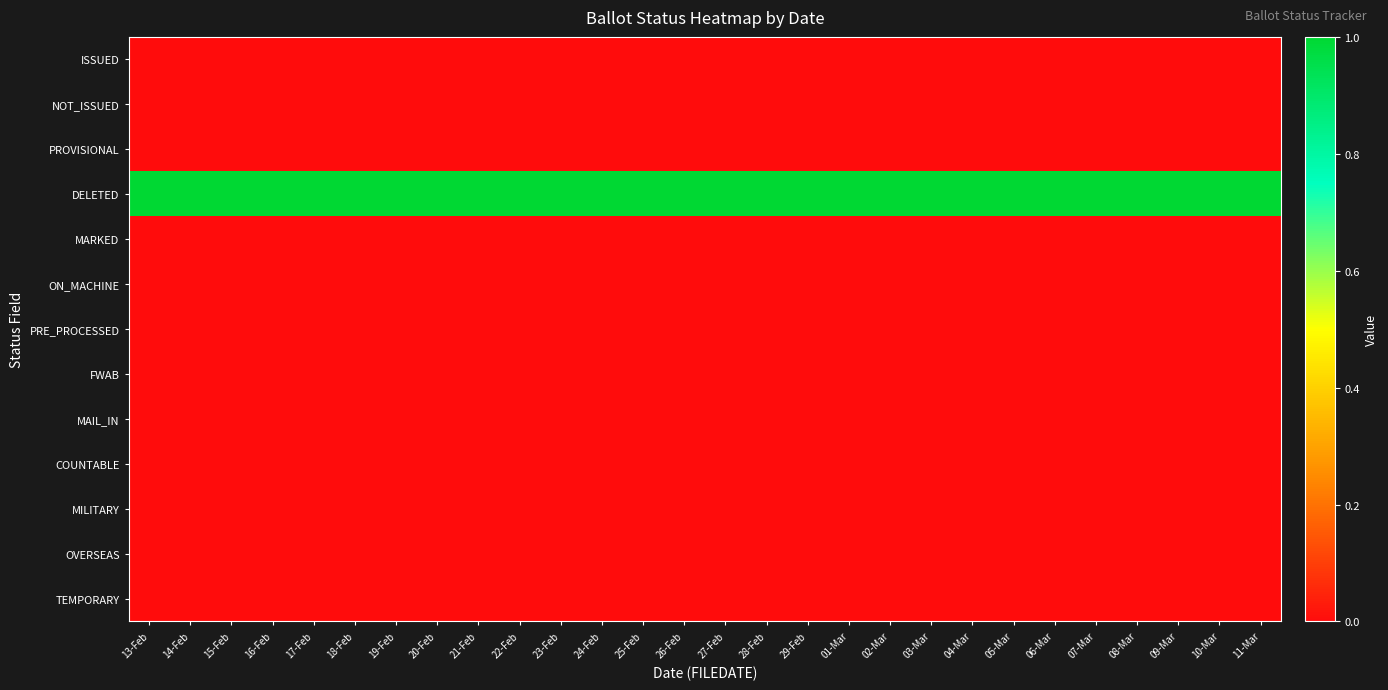

Reading left to right, what are all the values shown in this chart?

ISSUED: 13-Feb=0	14-Feb=0	15-Feb=0	16-Feb=0	17-Feb=0	18-Feb=0	19-Feb=0	20-Feb=0	21-Feb=0	22-Feb=0	23-Feb=0	24-Feb=0	25-Feb=0	26-Feb=0	27-Feb=0	28-Feb=0	29-Feb=0	01-Mar=0	02-Mar=0	03-Mar=0	04-Mar=0	05-Mar=0	06-Mar=0	07-Mar=0	08-Mar=0	09-Mar=0	10-Mar=0	11-Mar=0
NOT_ISSUED: 13-Feb=0	14-Feb=0	15-Feb=0	16-Feb=0	17-Feb=0	18-Feb=0	19-Feb=0	20-Feb=0	21-Feb=0	22-Feb=0	23-Feb=0	24-Feb=0	25-Feb=0	26-Feb=0	27-Feb=0	28-Feb=0	29-Feb=0	01-Mar=0	02-Mar=0	03-Mar=0	04-Mar=0	05-Mar=0	06-Mar=0	07-Mar=0	08-Mar=0	09-Mar=0	10-Mar=0	11-Mar=0
PROVISIONAL: 13-Feb=0	14-Feb=0	15-Feb=0	16-Feb=0	17-Feb=0	18-Feb=0	19-Feb=0	20-Feb=0	21-Feb=0	22-Feb=0	23-Feb=0	24-Feb=0	25-Feb=0	26-Feb=0	27-Feb=0	28-Feb=0	29-Feb=0	01-Mar=0	02-Mar=0	03-Mar=0	04-Mar=0	05-Mar=0	06-Mar=0	07-Mar=0	08-Mar=0	09-Mar=0	10-Mar=0	11-Mar=0
DELETED: 13-Feb=1	14-Feb=1	15-Feb=1	16-Feb=1	17-Feb=1	18-Feb=1	19-Feb=1	20-Feb=1	21-Feb=1	22-Feb=1	23-Feb=1	24-Feb=1	25-Feb=1	26-Feb=1	27-Feb=1	28-Feb=1	29-Feb=1	01-Mar=1	02-Mar=1	03-Mar=1	04-Mar=1	05-Mar=1	06-Mar=1	07-Mar=1	08-Mar=1	09-Mar=1	10-Mar=1	11-Mar=1
MARKED: 13-Feb=0	14-Feb=0	15-Feb=0	16-Feb=0	17-Feb=0	18-Feb=0	19-Feb=0	20-Feb=0	21-Feb=0	22-Feb=0	23-Feb=0	24-Feb=0	25-Feb=0	26-Feb=0	27-Feb=0	28-Feb=0	29-Feb=0	01-Mar=0	02-Mar=0	03-Mar=0	04-Mar=0	05-Mar=0	06-Mar=0	07-Mar=0	08-Mar=0	09-Mar=0	10-Mar=0	11-Mar=0
ON_MACHINE: 13-Feb=0	14-Feb=0	15-Feb=0	16-Feb=0	17-Feb=0	18-Feb=0	19-Feb=0	20-Feb=0	21-Feb=0	22-Feb=0	23-Feb=0	24-Feb=0	25-Feb=0	26-Feb=0	27-Feb=0	28-Feb=0	29-Feb=0	01-Mar=0	02-Mar=0	03-Mar=0	04-Mar=0	05-Mar=0	06-Mar=0	07-Mar=0	08-Mar=0	09-Mar=0	10-Mar=0	11-Mar=0
PRE_PROCESSED: 13-Feb=0	14-Feb=0	15-Feb=0	16-Feb=0	17-Feb=0	18-Feb=0	19-Feb=0	20-Feb=0	21-Feb=0	22-Feb=0	23-Feb=0	24-Feb=0	25-Feb=0	26-Feb=0	27-Feb=0	28-Feb=0	29-Feb=0	01-Mar=0	02-Mar=0	03-Mar=0	04-Mar=0	05-Mar=0	06-Mar=0	07-Mar=0	08-Mar=0	09-Mar=0	10-Mar=0	11-Mar=0
FWAB: 13-Feb=0	14-Feb=0	15-Feb=0	16-Feb=0	17-Feb=0	18-Feb=0	19-Feb=0	20-Feb=0	21-Feb=0	22-Feb=0	23-Feb=0	24-Feb=0	25-Feb=0	26-Feb=0	27-Feb=0	28-Feb=0	29-Feb=0	01-Mar=0	02-Mar=0	03-Mar=0	04-Mar=0	05-Mar=0	06-Mar=0	07-Mar=0	08-Mar=0	09-Mar=0	10-Mar=0	11-Mar=0
MAIL_IN: 13-Feb=0	14-Feb=0	15-Feb=0	16-Feb=0	17-Feb=0	18-Feb=0	19-Feb=0	20-Feb=0	21-Feb=0	22-Feb=0	23-Feb=0	24-Feb=0	25-Feb=0	26-Feb=0	27-Feb=0	28-Feb=0	29-Feb=0	01-Mar=0	02-Mar=0	03-Mar=0	04-Mar=0	05-Mar=0	06-Mar=0	07-Mar=0	08-Mar=0	09-Mar=0	10-Mar=0	11-Mar=0
COUNTABLE: 13-Feb=0	14-Feb=0	15-Feb=0	16-Feb=0	17-Feb=0	18-Feb=0	19-Feb=0	20-Feb=0	21-Feb=0	22-Feb=0	23-Feb=0	24-Feb=0	25-Feb=0	26-Feb=0	27-Feb=0	28-Feb=0	29-Feb=0	01-Mar=0	02-Mar=0	03-Mar=0	04-Mar=0	05-Mar=0	06-Mar=0	07-Mar=0	08-Mar=0	09-Mar=0	10-Mar=0	11-Mar=0
MILITARY: 13-Feb=0	14-Feb=0	15-Feb=0	16-Feb=0	17-Feb=0	18-Feb=0	19-Feb=0	20-Feb=0	21-Feb=0	22-Feb=0	23-Feb=0	24-Feb=0	25-Feb=0	26-Feb=0	27-Feb=0	28-Feb=0	29-Feb=0	01-Mar=0	02-Mar=0	03-Mar=0	04-Mar=0	05-Mar=0	06-Mar=0	07-Mar=0	08-Mar=0	09-Mar=0	10-Mar=0	11-Mar=0
OVERSEAS: 13-Feb=0	14-Feb=0	15-Feb=0	16-Feb=0	17-Feb=0	18-Feb=0	19-Feb=0	20-Feb=0	21-Feb=0	22-Feb=0	23-Feb=0	24-Feb=0	25-Feb=0	26-Feb=0	27-Feb=0	28-Feb=0	29-Feb=0	01-Mar=0	02-Mar=0	03-Mar=0	04-Mar=0	05-Mar=0	06-Mar=0	07-Mar=0	08-Mar=0	09-Mar=0	10-Mar=0	11-Mar=0
TEMPORARY: 13-Feb=0	14-Feb=0	15-Feb=0	16-Feb=0	17-Feb=0	18-Feb=0	19-Feb=0	20-Feb=0	21-Feb=0	22-Feb=0	23-Feb=0	24-Feb=0	25-Feb=0	26-Feb=0	27-Feb=0	28-Feb=0	29-Feb=0	01-Mar=0	02-Mar=0	03-Mar=0	04-Mar=0	05-Mar=0	06-Mar=0	07-Mar=0	08-Mar=0	09-Mar=0	10-Mar=0	11-Mar=0